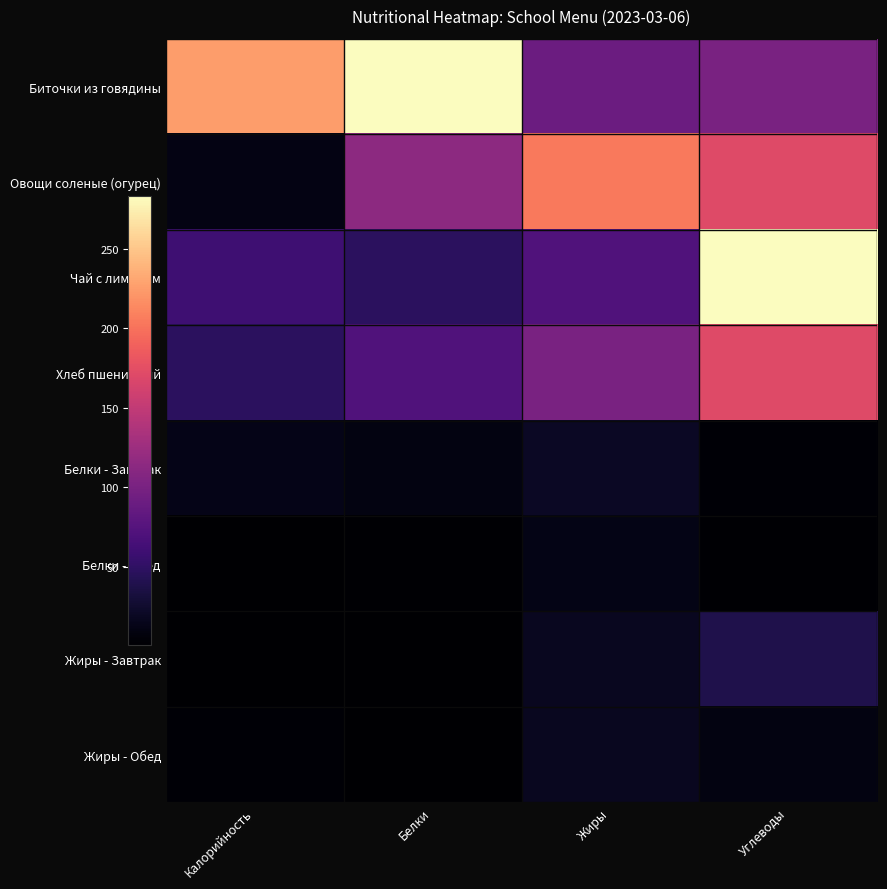

Reading left to right, extract all data points from this chart.

Биточки из говядины: Калорийность=225.6	Белки=283.5	Жиры=91.0	Углеводы=100.8
Овощи соленые (огурец): Калорийность=10.8	Белки=113.8	Жиры=205.0	Углеводы=171.2
Чай с лимоном: Калорийность=60.0	Белки=48.0	Жиры=72.0	Углеводы=283.5
Хлеб пшеничный: Калорийность=48.0	Белки=72.0	Жиры=100.8	Углеводы=171.2
Белки - Завтрак: Калорийность=13.2	Белки=10.1	Жиры=19.9	Углеводы=3.6
Белки - Обед: Калорийность=0.6	Белки=2.5	Жиры=11.9	Углеводы=2.0
Жиры - Завтрак: Калорийность=1.4	Белки=1.6	Жиры=17.7	Углеводы=38.7
Жиры - Обед: Калорийность=3.3	Белки=0.6	Жиры=17.6	Углеводы=9.5